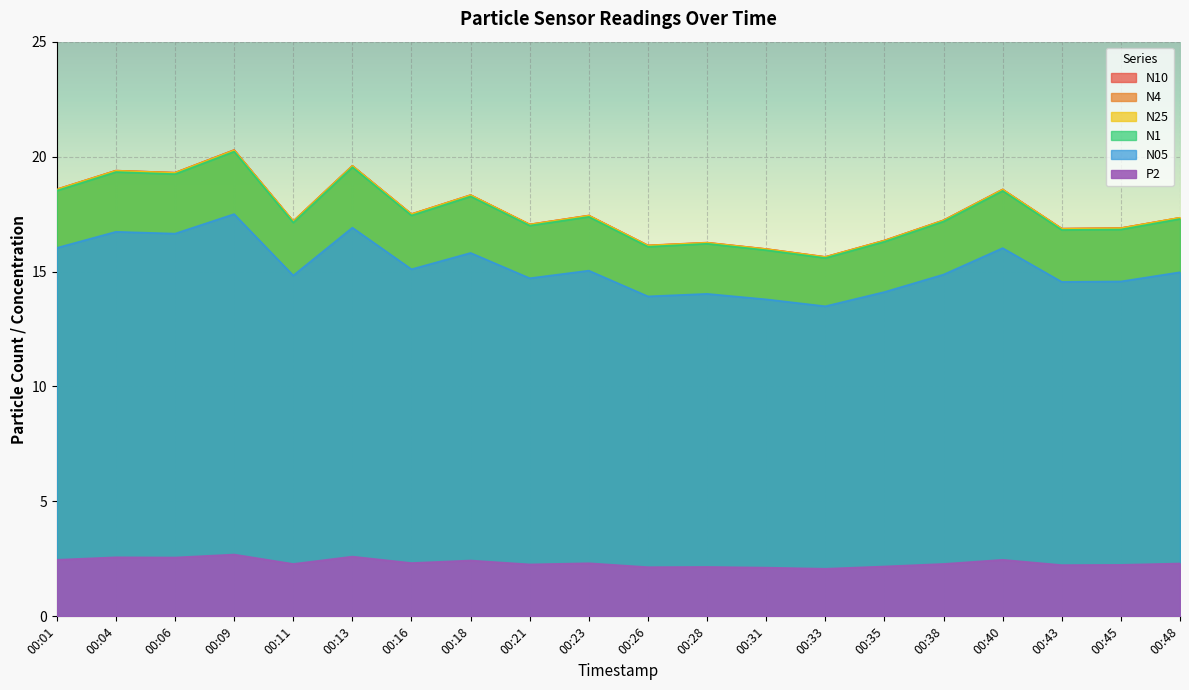

Read the N1 value at 00:06.

19.2